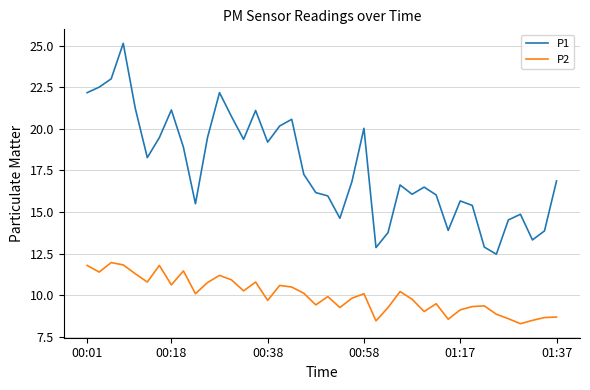

What is the highest value of the P2 series?

12.0